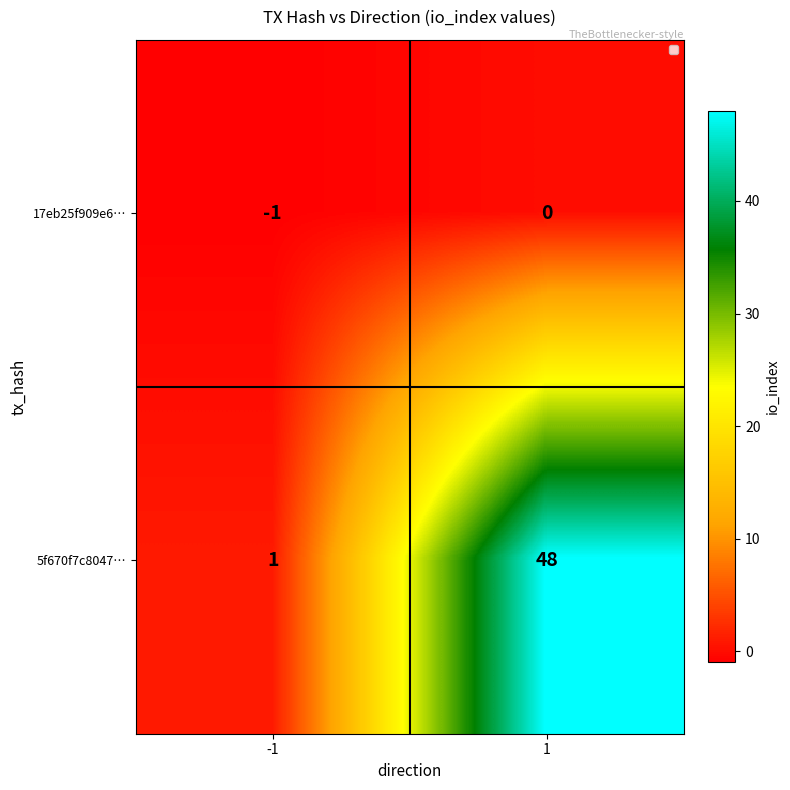

Which label corresponds to the largest value in the chart?

1